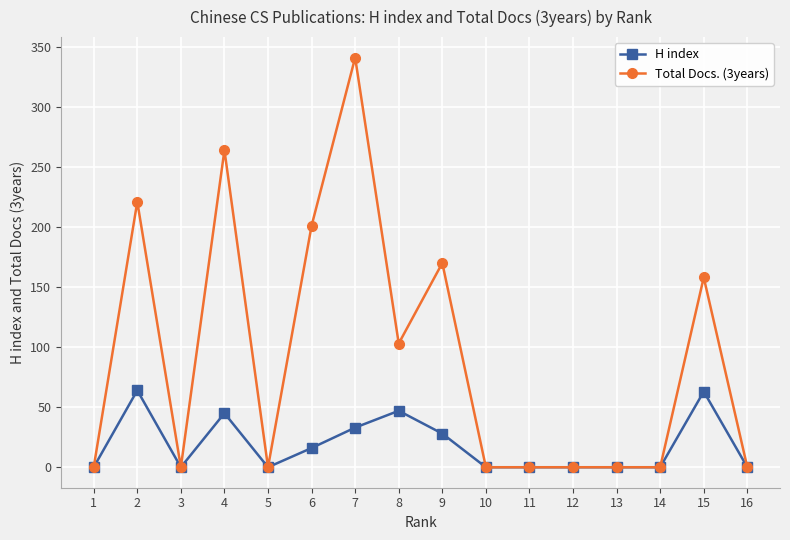

At which category is the sum across all series the highest?

7